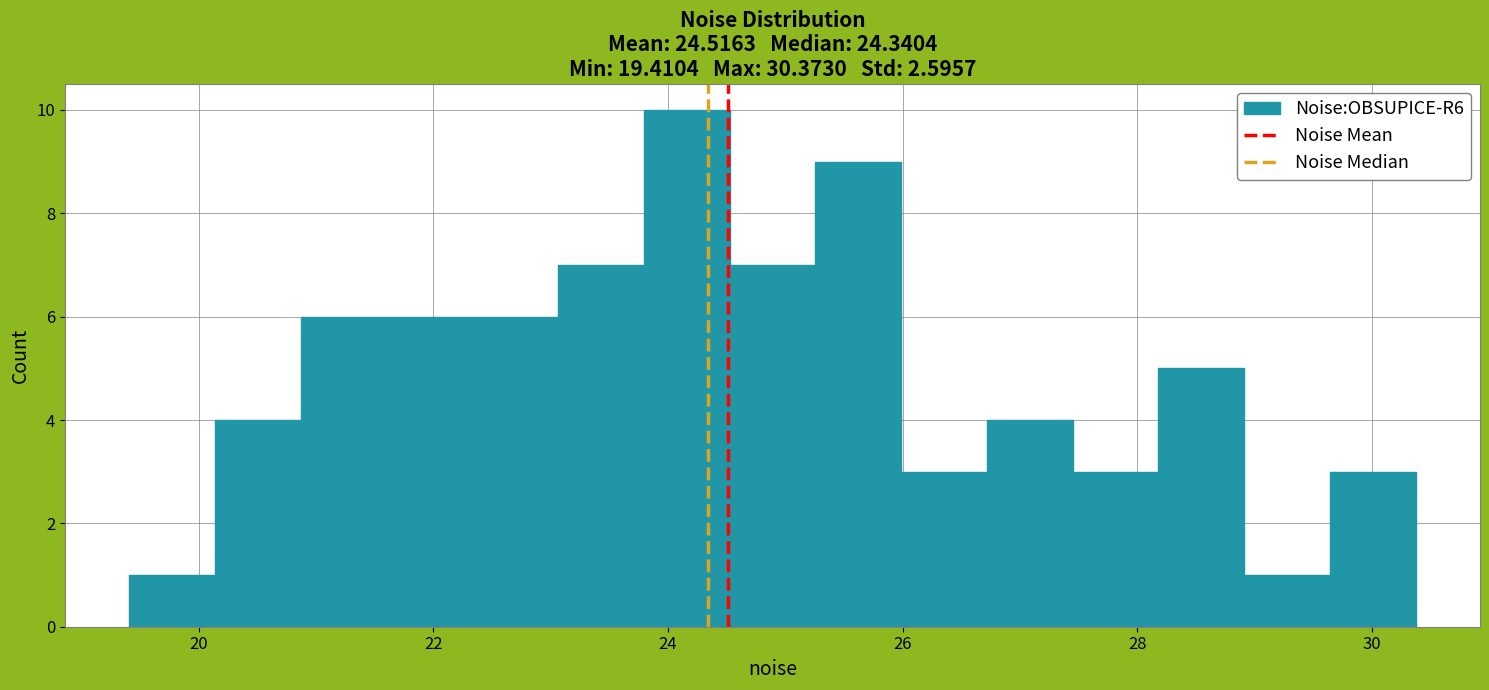

Around what value on the x-axis is the tallest bar? Give the approximate position of its centre, as read against the axis.

24.2